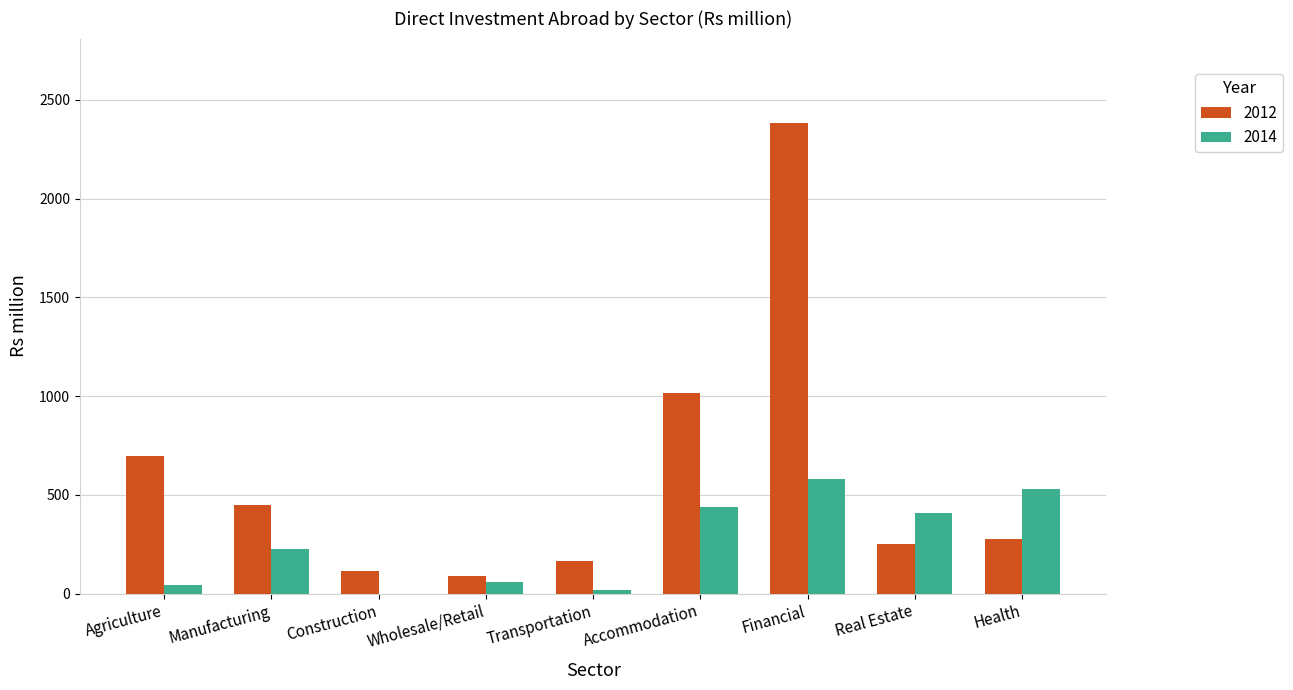

What is the highest value of the 2014 series?

578.9